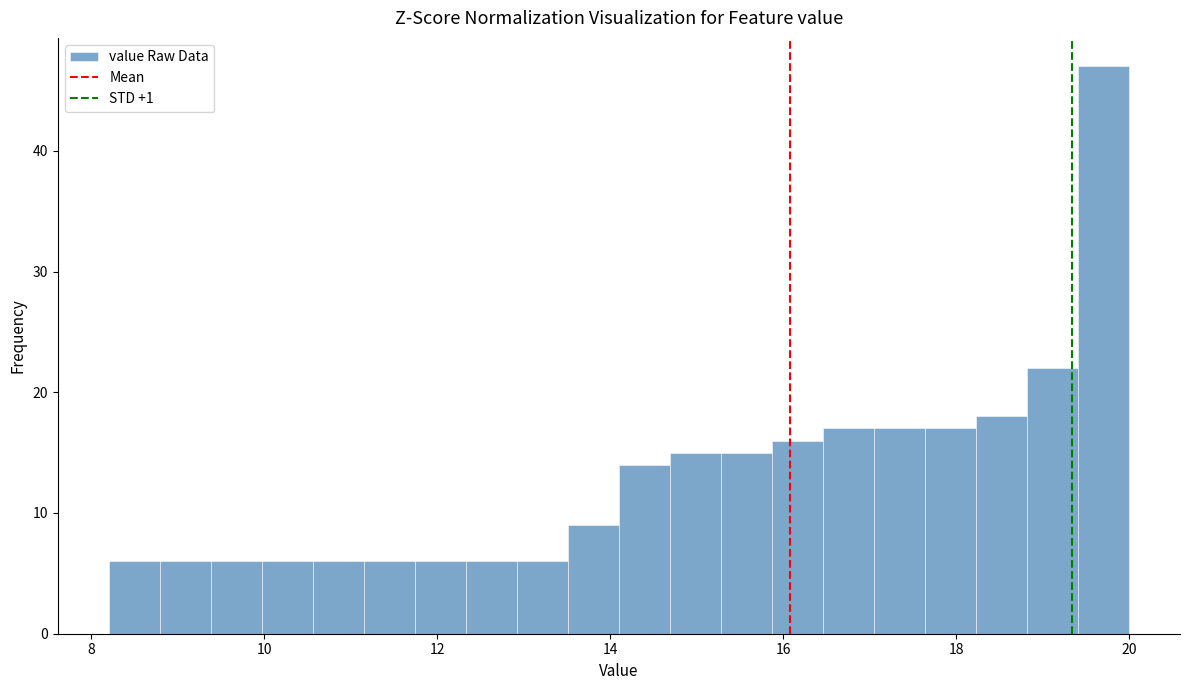

Around what value on the x-axis is the tallest bar? Give the approximate position of its centre, as read against the axis.

19.8